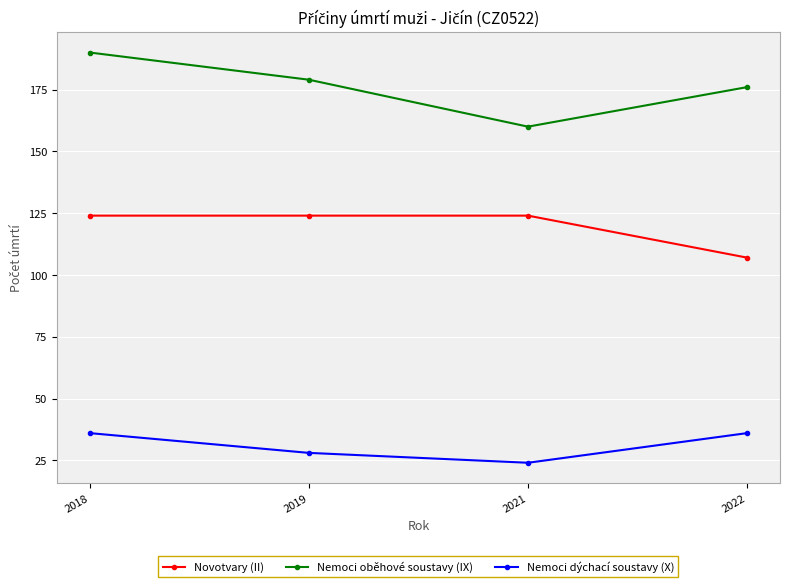

What are all the series names shown in the legend?

Novotvary (II), Nemoci oběhové soustavy (IX), Nemoci dýchací soustavy (X)